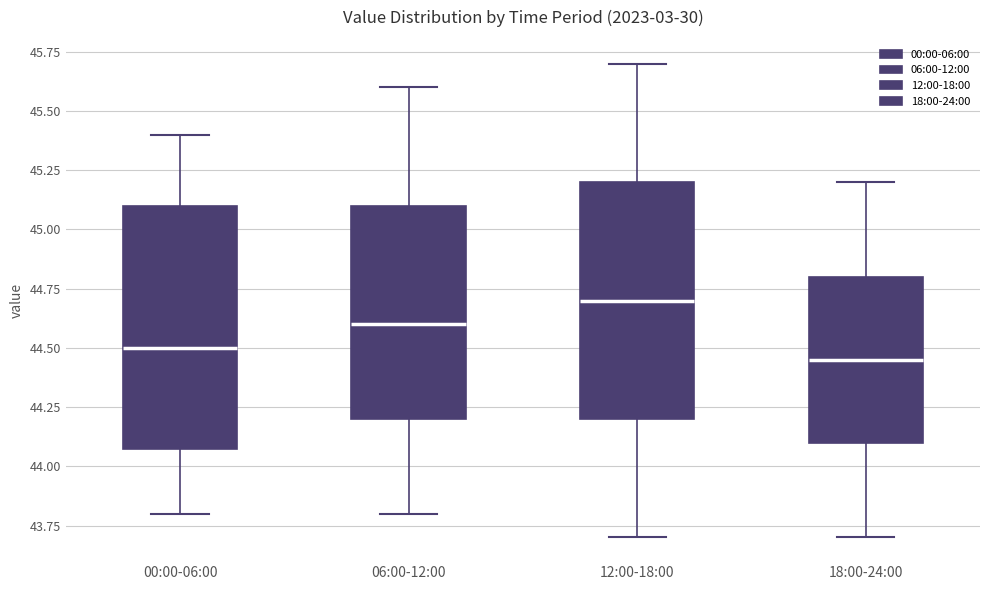

Where does the upper whisker of the box for 00:00-06:00 end on the y-axis? The values are not printed on the chart, so give them approximately, as read against the axis.

45.40